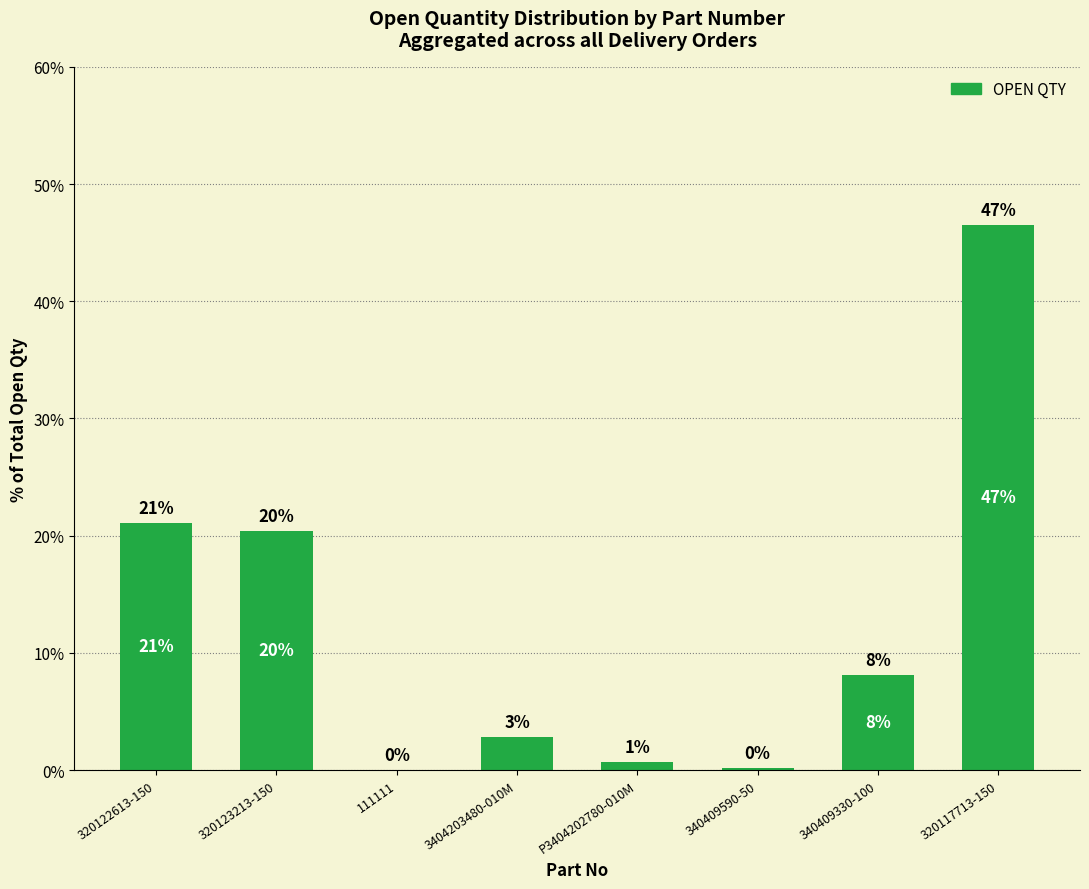

Are the bars horizontal?

No